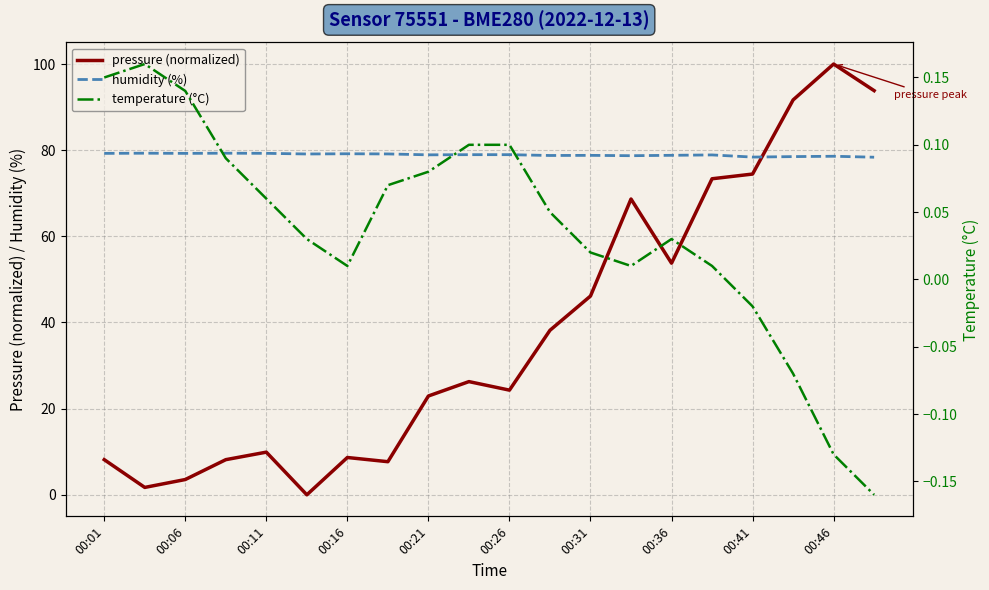

What is the maximum value for humidity (%)?

79.3